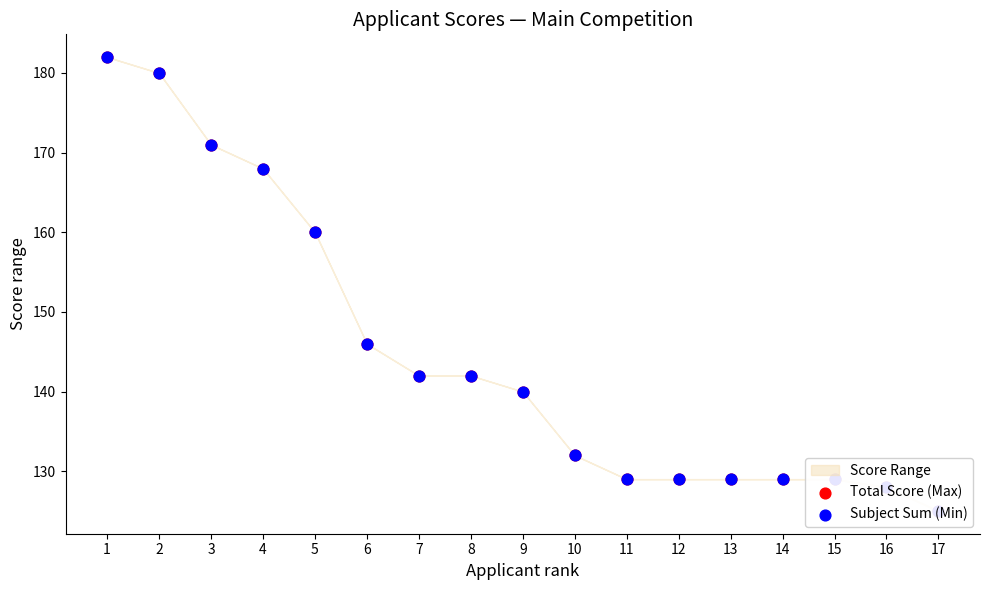

What is the total value across all series at 6?

292